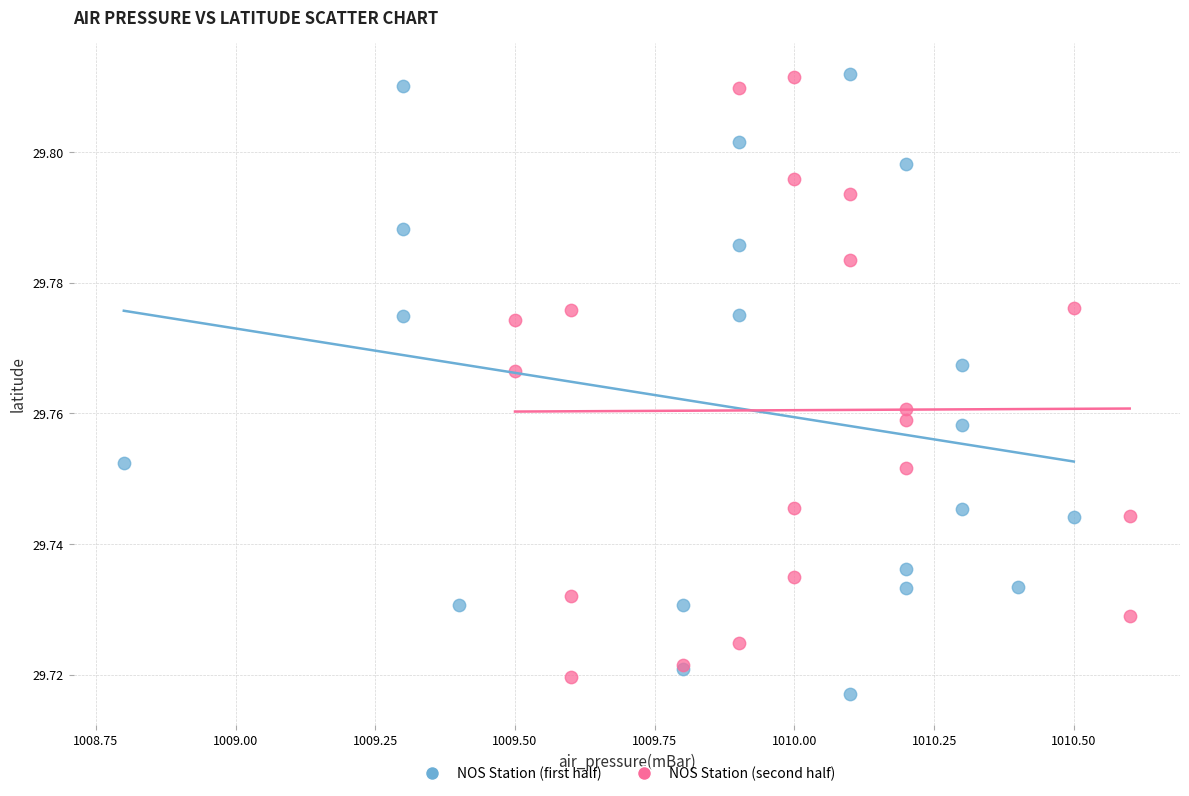

What are all the series names shown in the legend?

NOS Station (first half), NOS Station (second half)